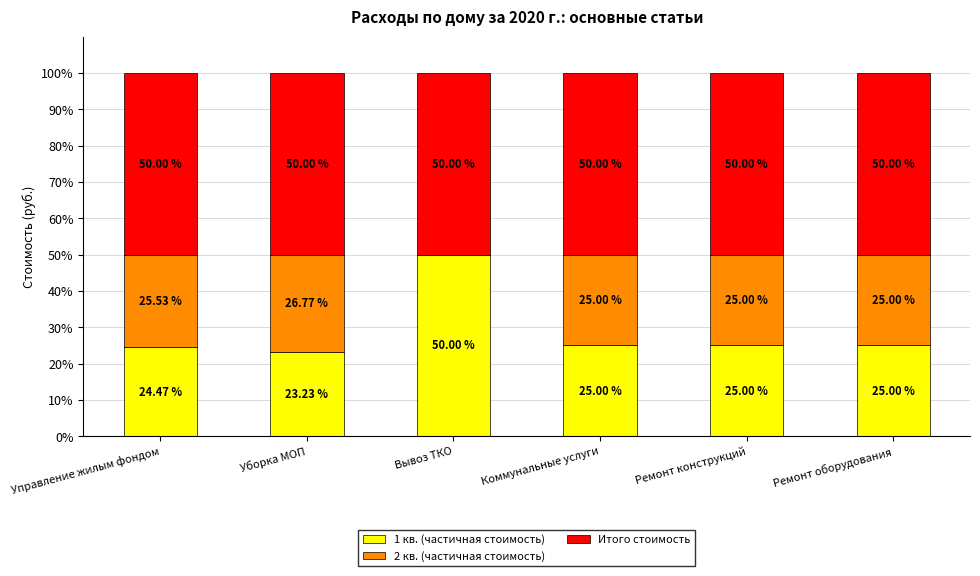

What is the total value across all series at Коммунальные услуги?

100.0